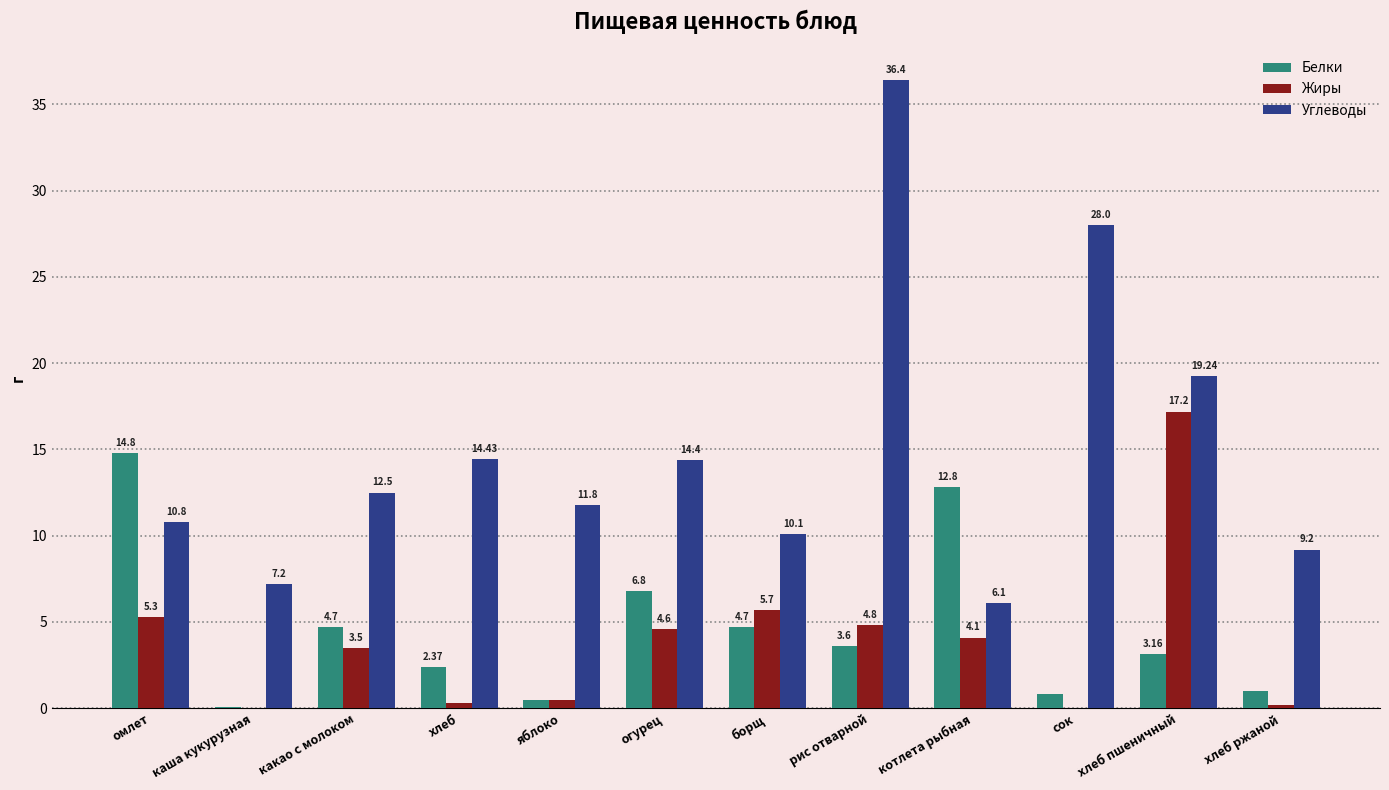

Are the bars grouped side by side (vs. stacked)?

Yes